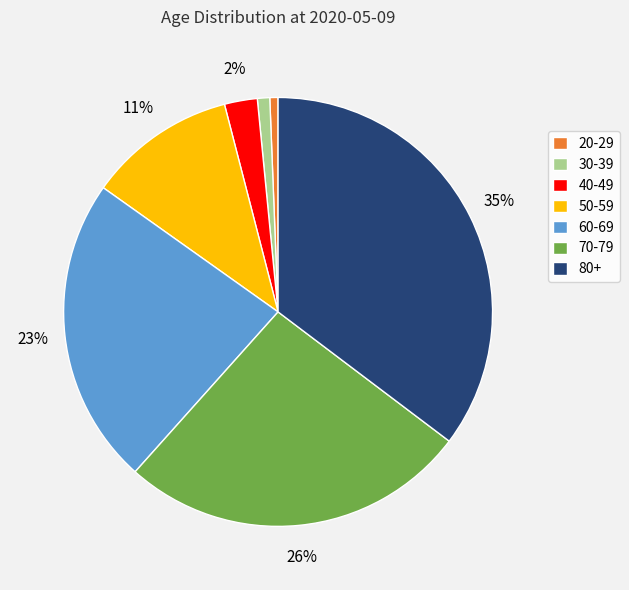

Combined, do 40-49 and 60-69 account for over 50%?

No